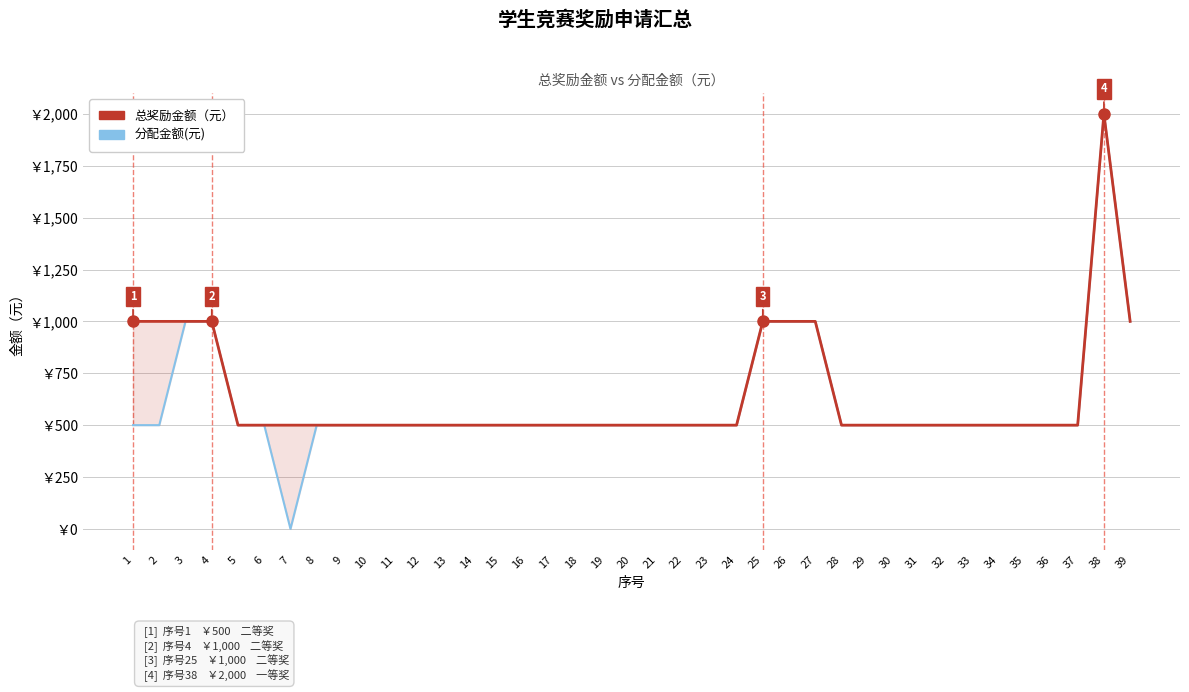

List the labels in order of 总奖励金额（元） value, smallest first.

5, 6, 7, 8, 9, 10, 11, 12, 13, 14, 15, 16, 17, 18, 19, 20, 21, 22, 23, 24, 28, 29, 30, 31, 32, 33, 34, 35, 36, 37, 1, 2, 3, 4, 25, 26, 27, 39, 38